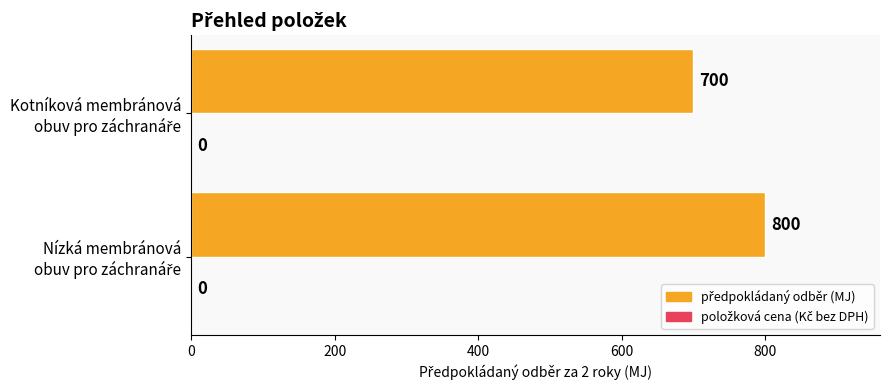

What is the smallest value displayed?

700